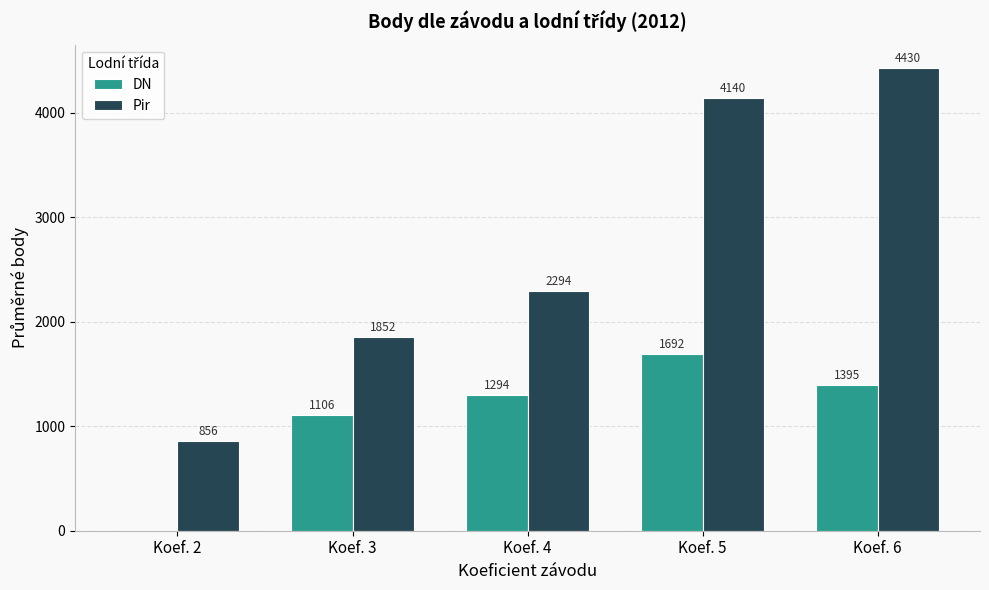

Which label corresponds to the largest value in the chart?

Koef. 6